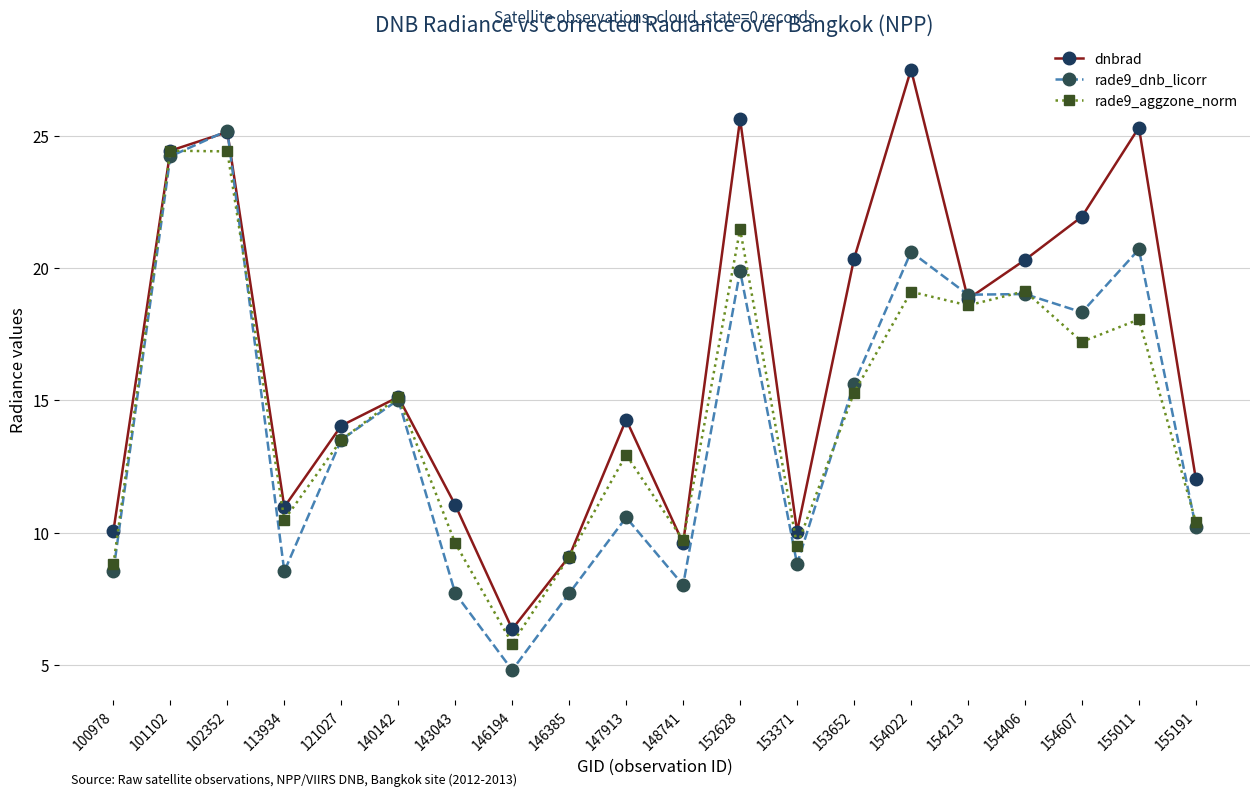

Which series has the largest range (max minus min)?

dnbrad